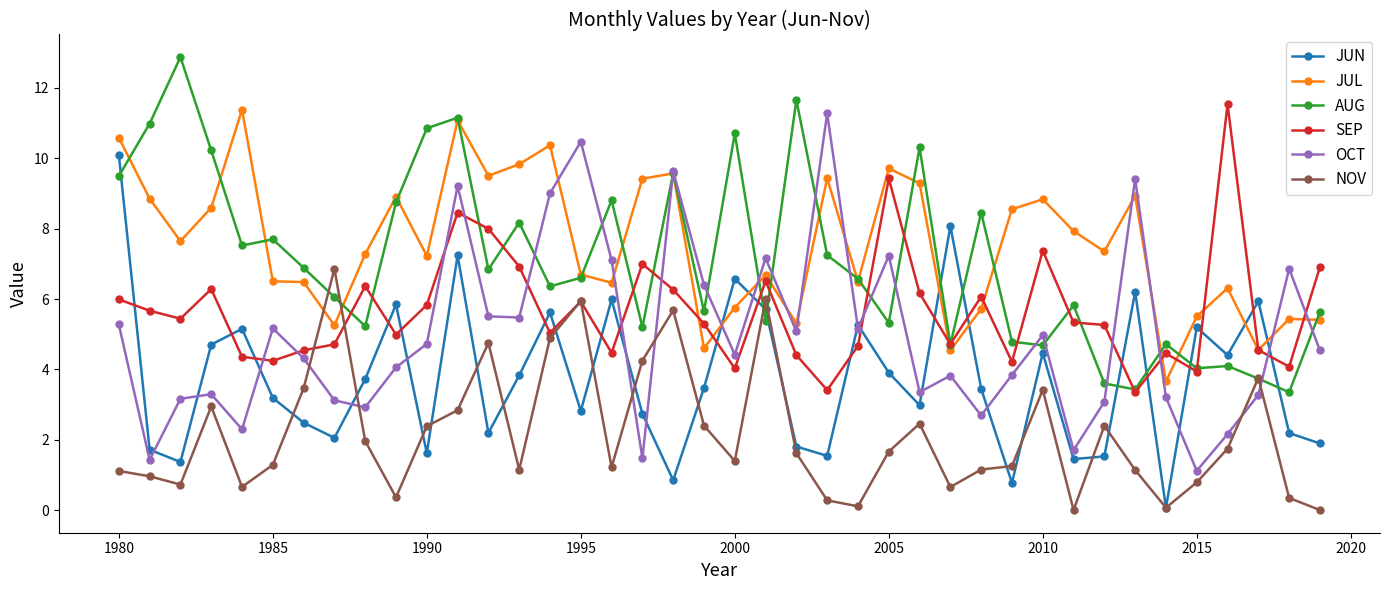

Which series has the widest spread of values?

OCT